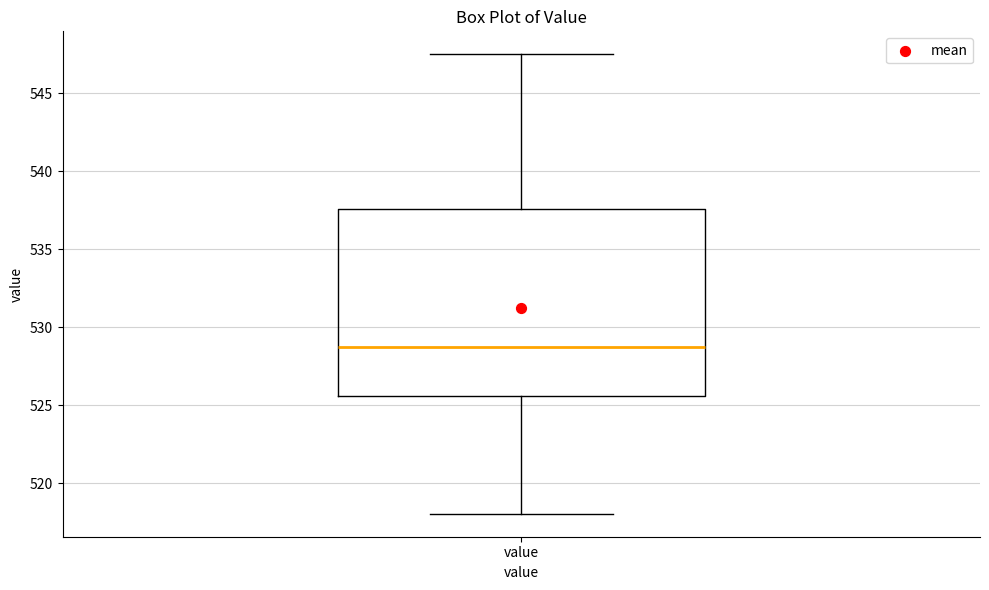

Read this box plot against the y-axis: the position of the median line, the range covered by the box, and the ends of both whiskers. The values are not printed on the chart, so give them approximately, as read against the axis.

median 528.5, box 525.5 to 537.5, whiskers 518.0 to 547.5